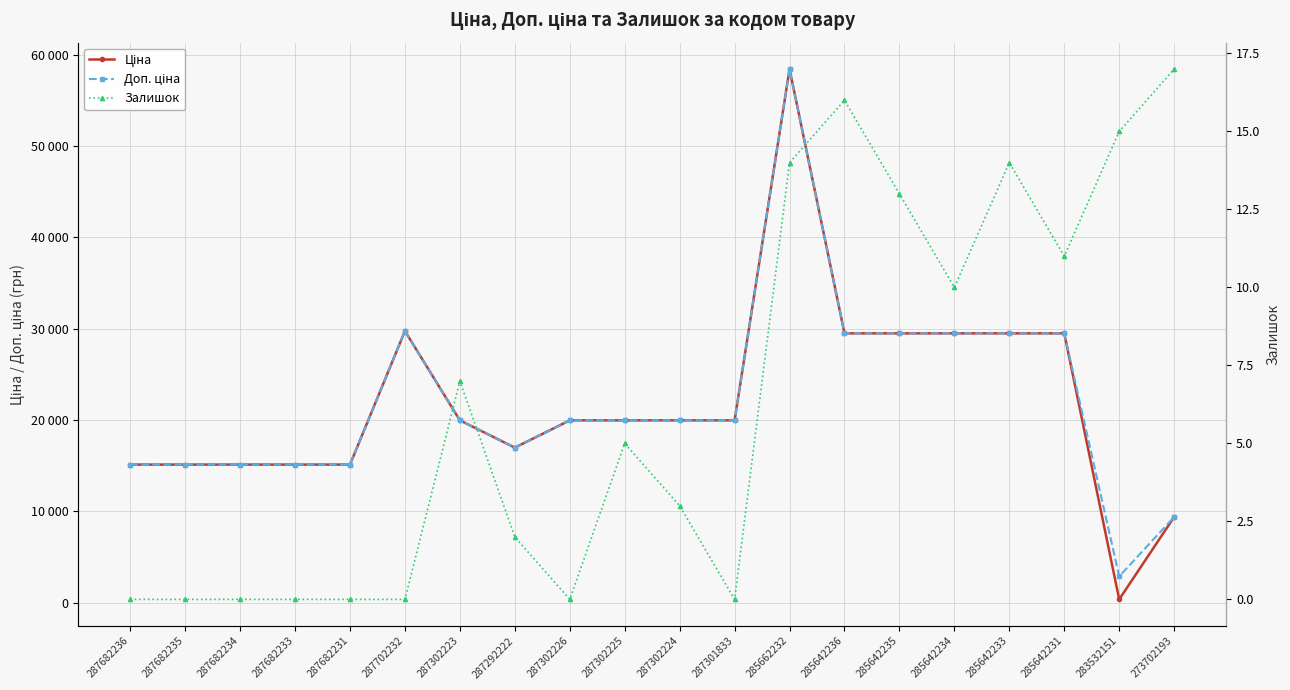

How many categories are shown in the chart?

20